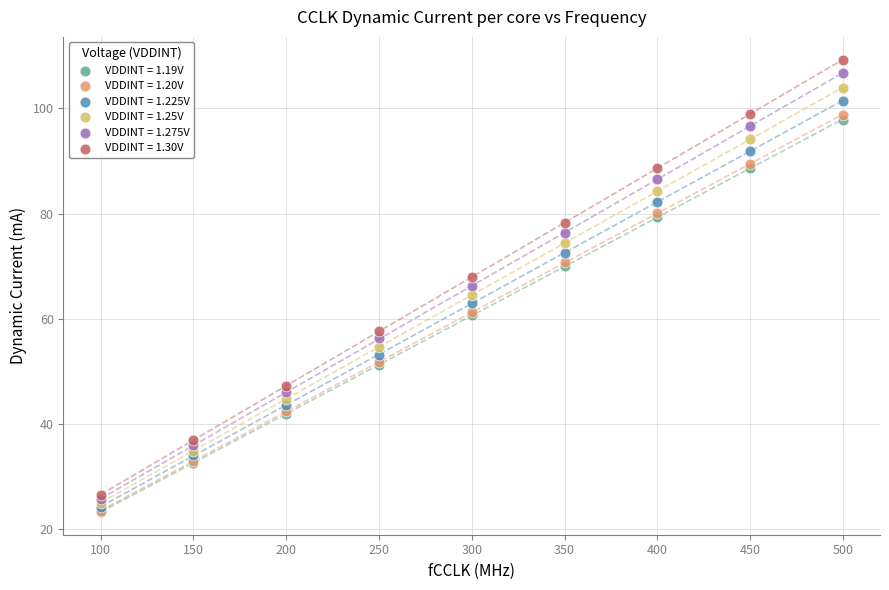

Which series has the largest Y range (max minus min)?

VDDINT = 1.30V